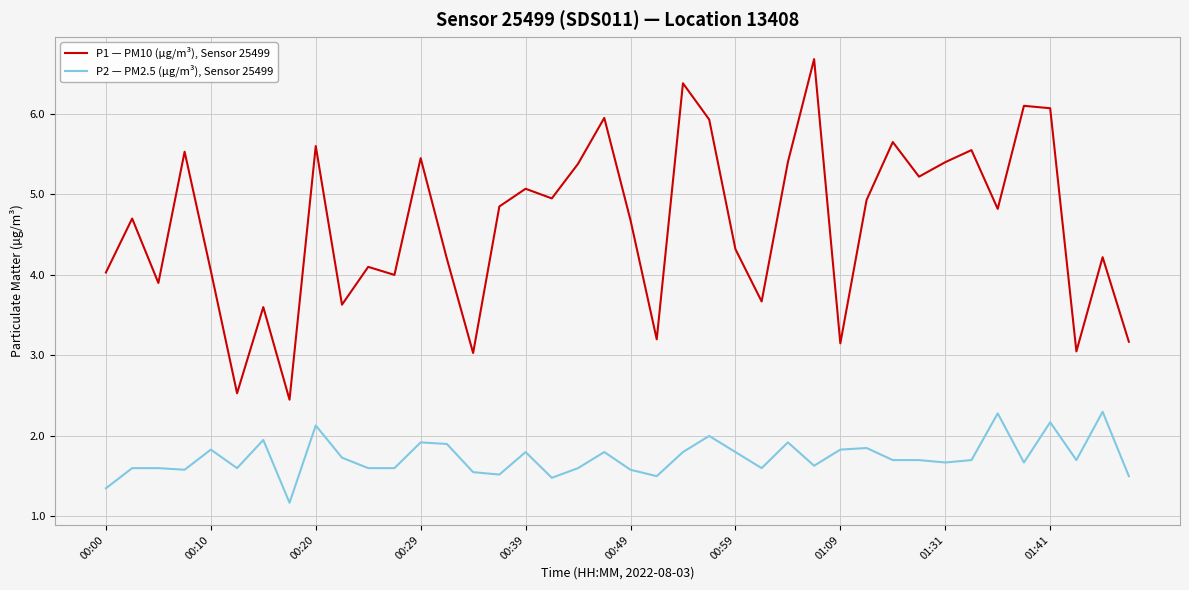

What is the difference between the maximum and minimum values in the P1 — PM10 (µg/m³), Sensor 25499 series?

4.2